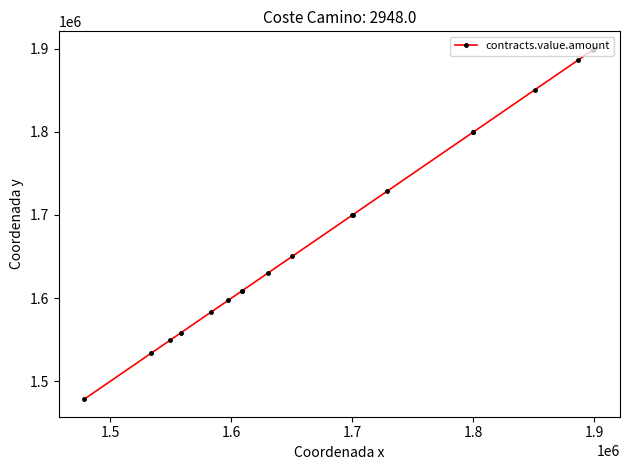

How many lines are shown in the chart?

1